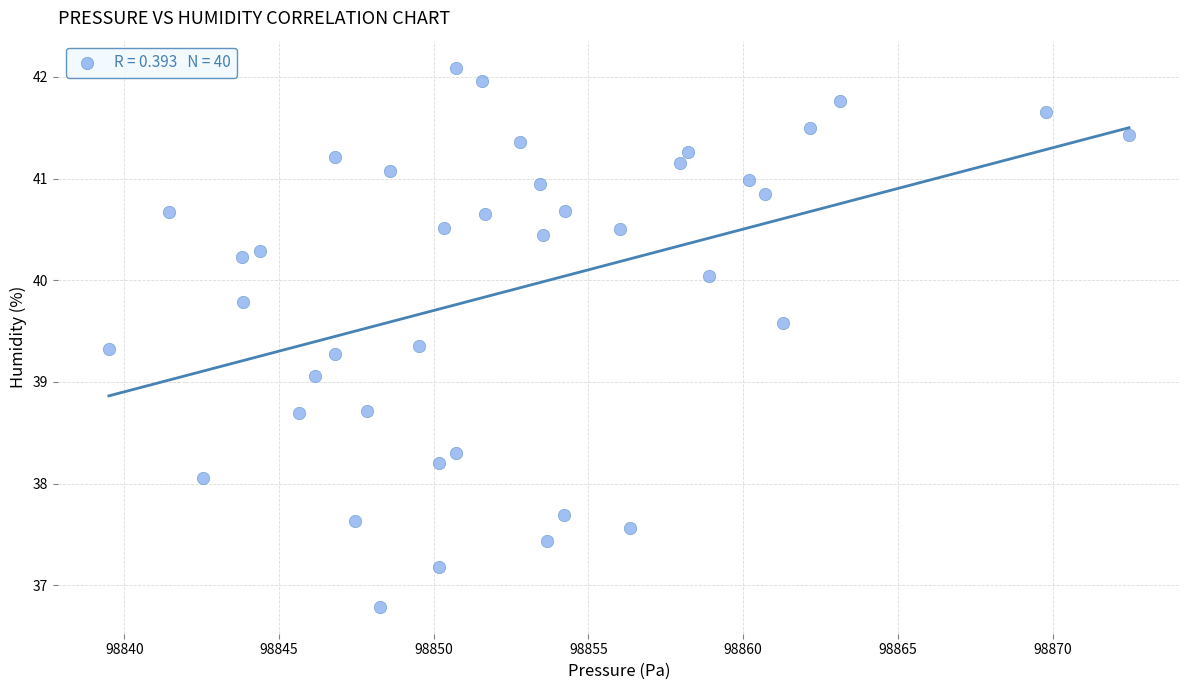

What is the range of X values (max minus min)?

33.0